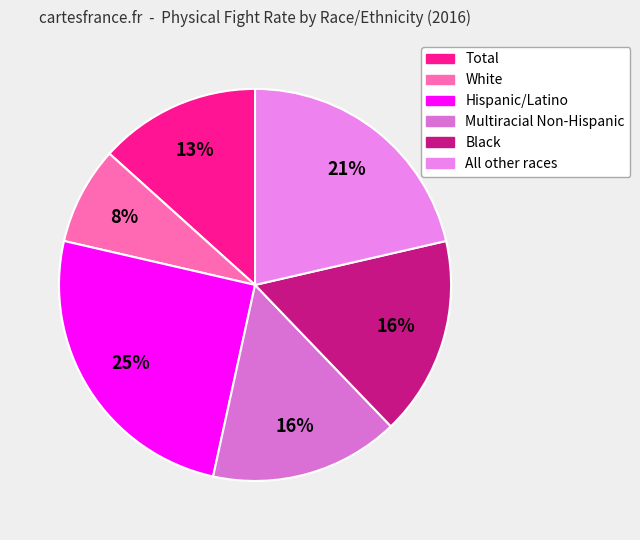

Between Total and Multiracial Non-Hispanic, which is larger?

Multiracial Non-Hispanic